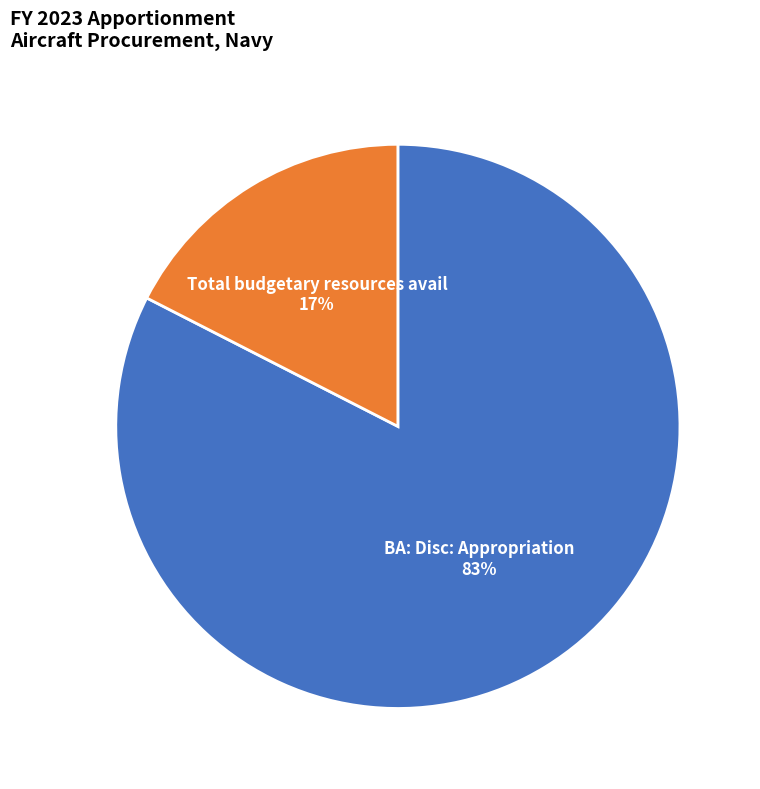

Rank the categories by value from highest to lowest.

BA: Disc: Appropriation, Total budgetary resources avail